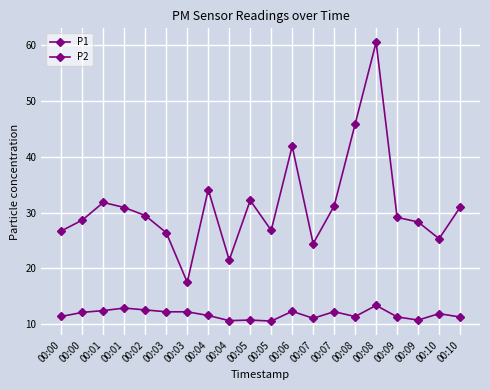

Does the chart have visible grid lines?

Yes